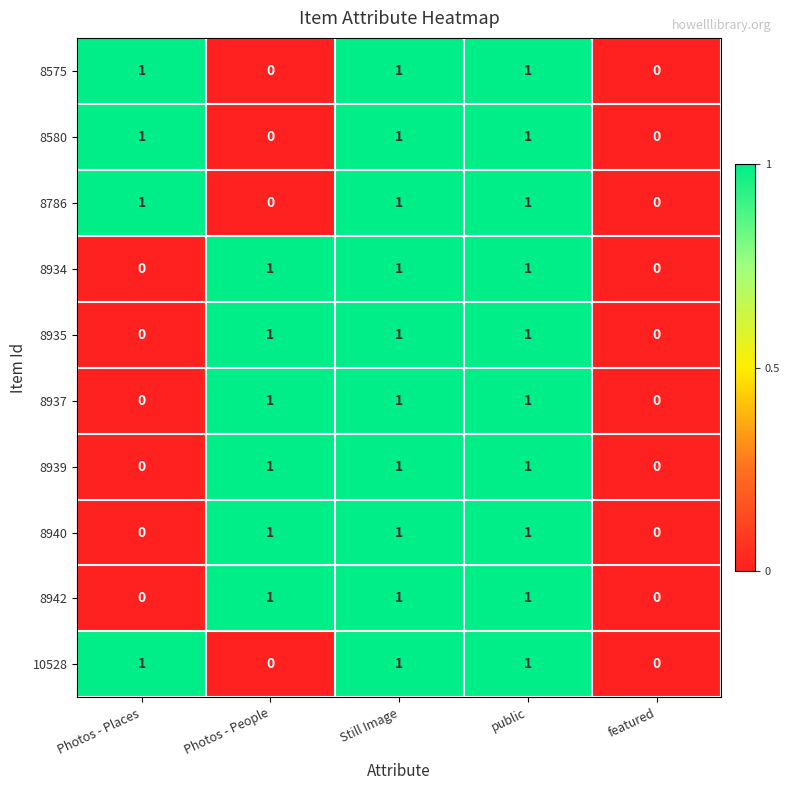

What is the sum of all 8937 values?

3